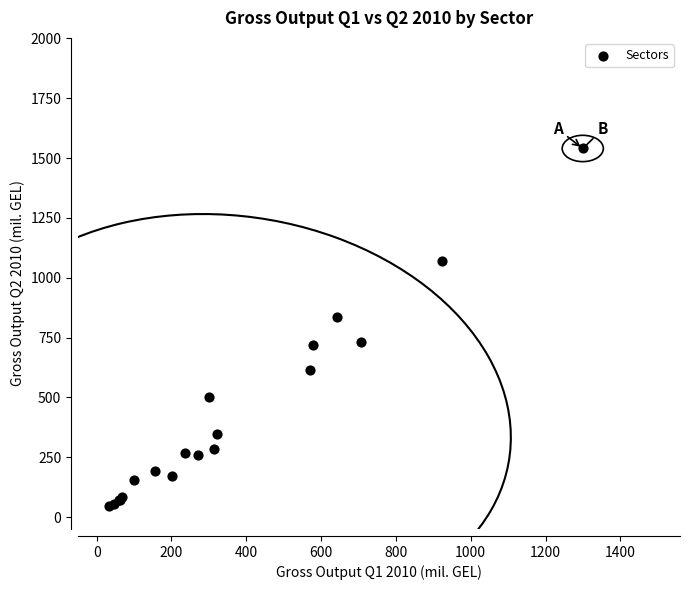

What Y value in the scatter plot is closest to 793?

834.3